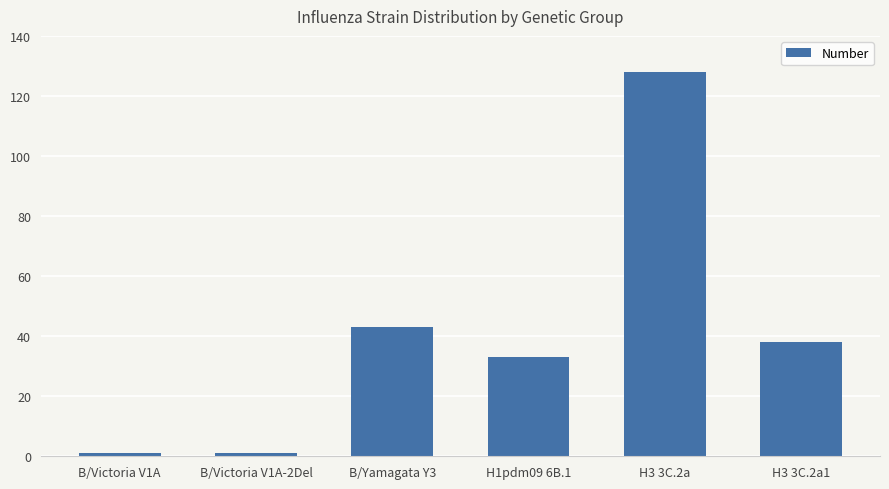

Does the chart contain any negative values?

No